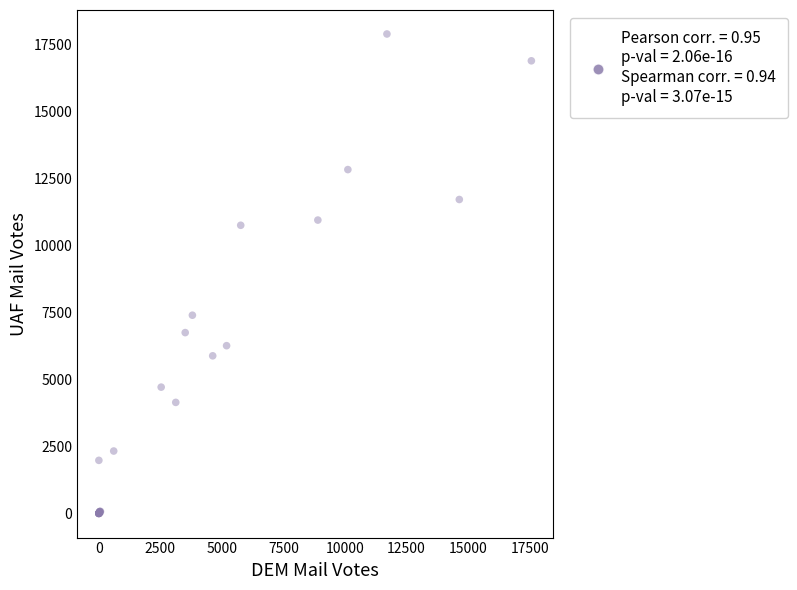

What Y value in the scatter plot is closest to 8948?

7403